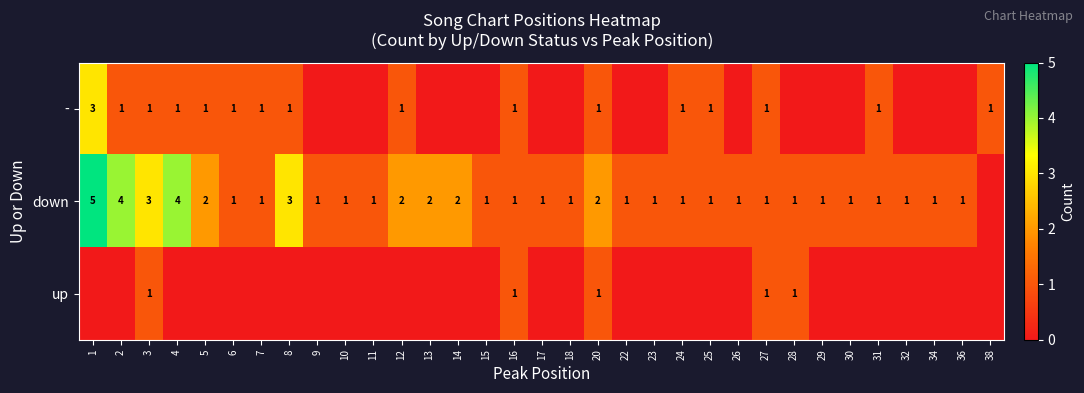

Is it true that up equals 1 at 20?

True